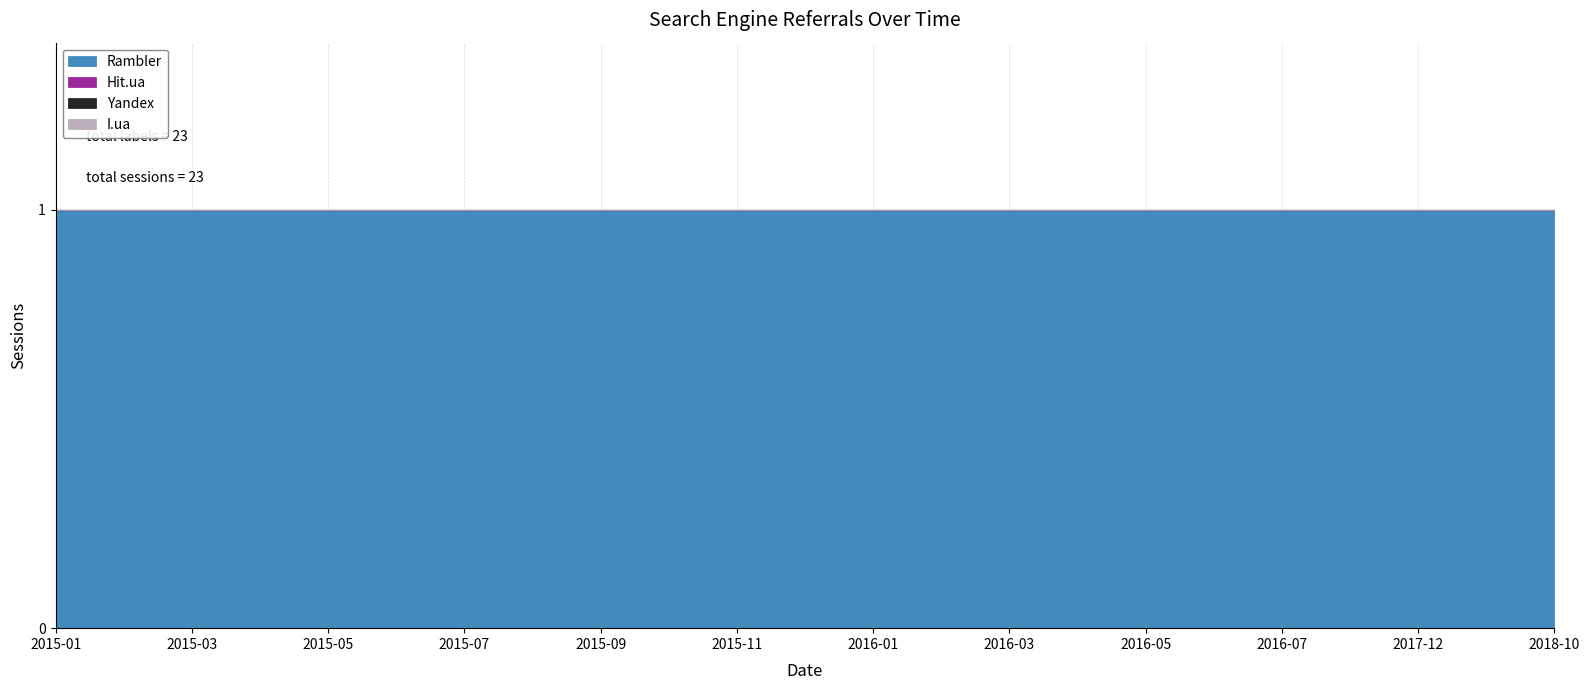

Which has a higher value, 2015-12 or 2015-04?

2015-12